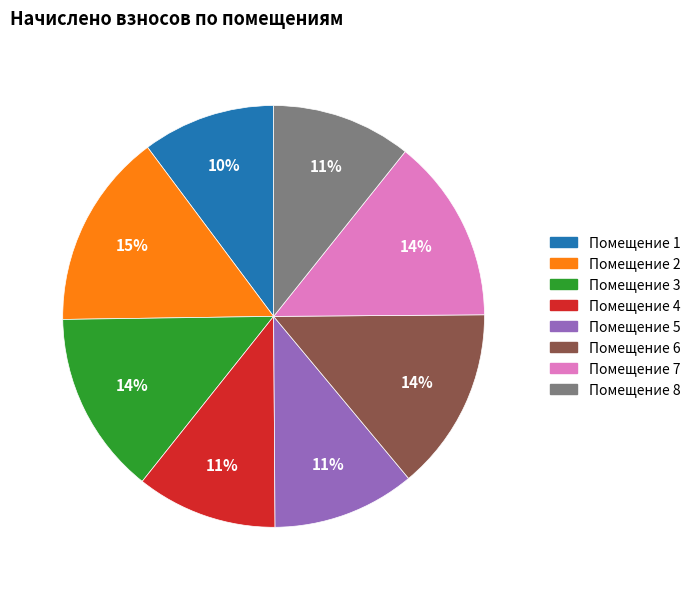

Does any single category account for the majority?

No